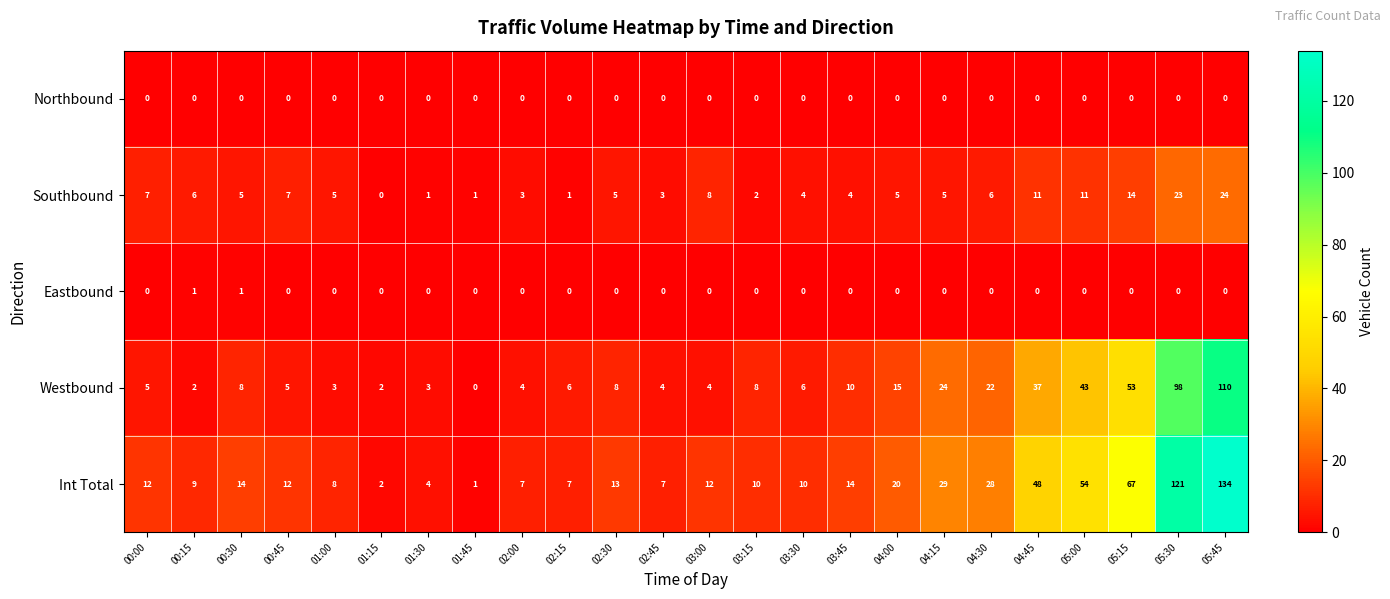

Which series changed the most between 02:00 and 04:45?

Int Total